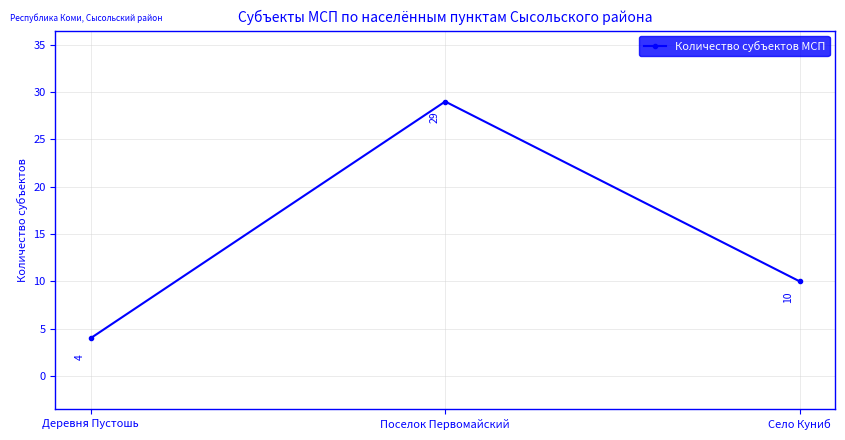

How many lines are shown in the chart?

1